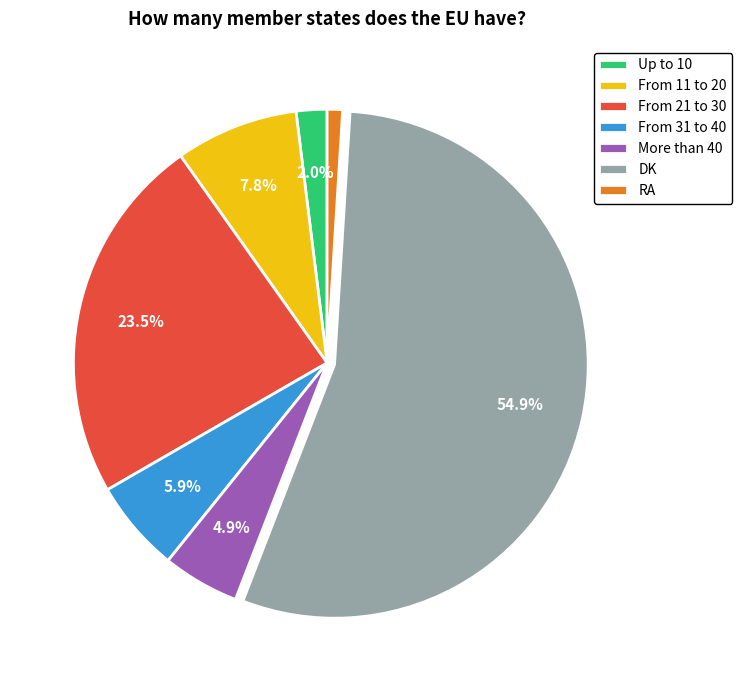

Combined, do From 31 to 40 and From 21 to 30 account for over 50%?

No